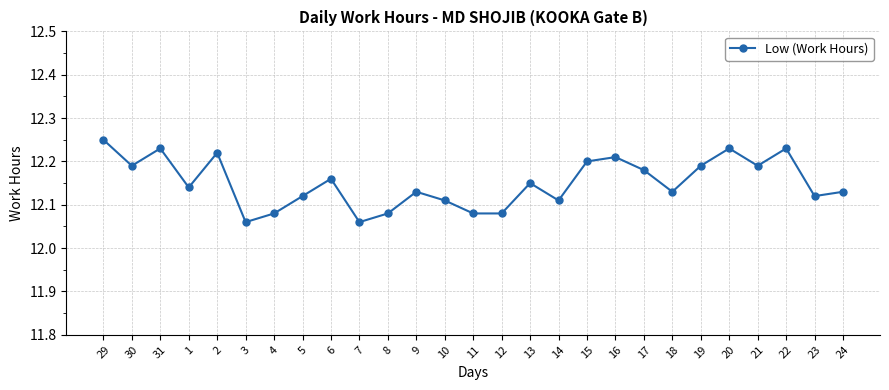

What is the change in value from 9 to 15?

+0.1